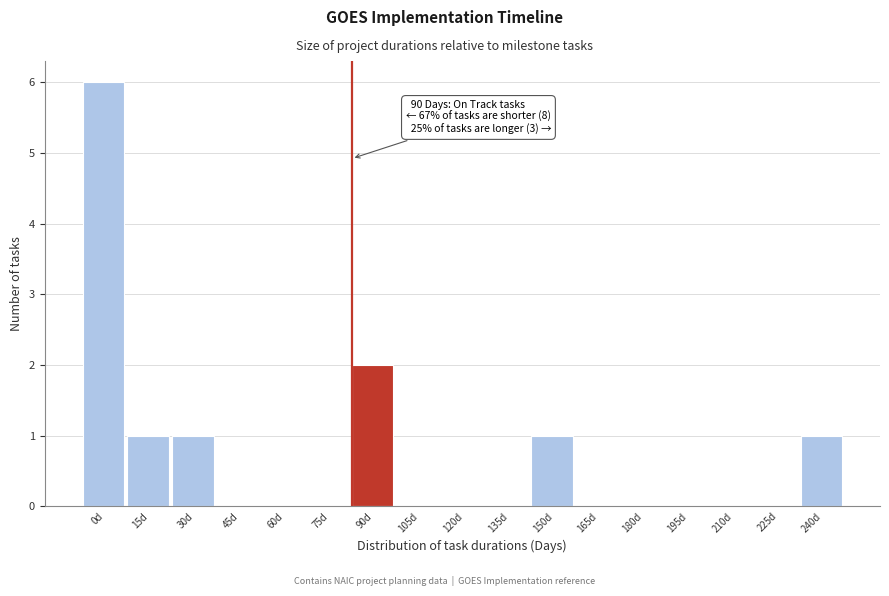

Reading left to right, list all the values displayed in this chart.

0d=6	15d=1	30d=1	45d=0	60d=0	75d=0	90d=2	105d=0	120d=0	135d=0	150d=1	165d=0	180d=0	195d=0	210d=0	225d=0	240d=1